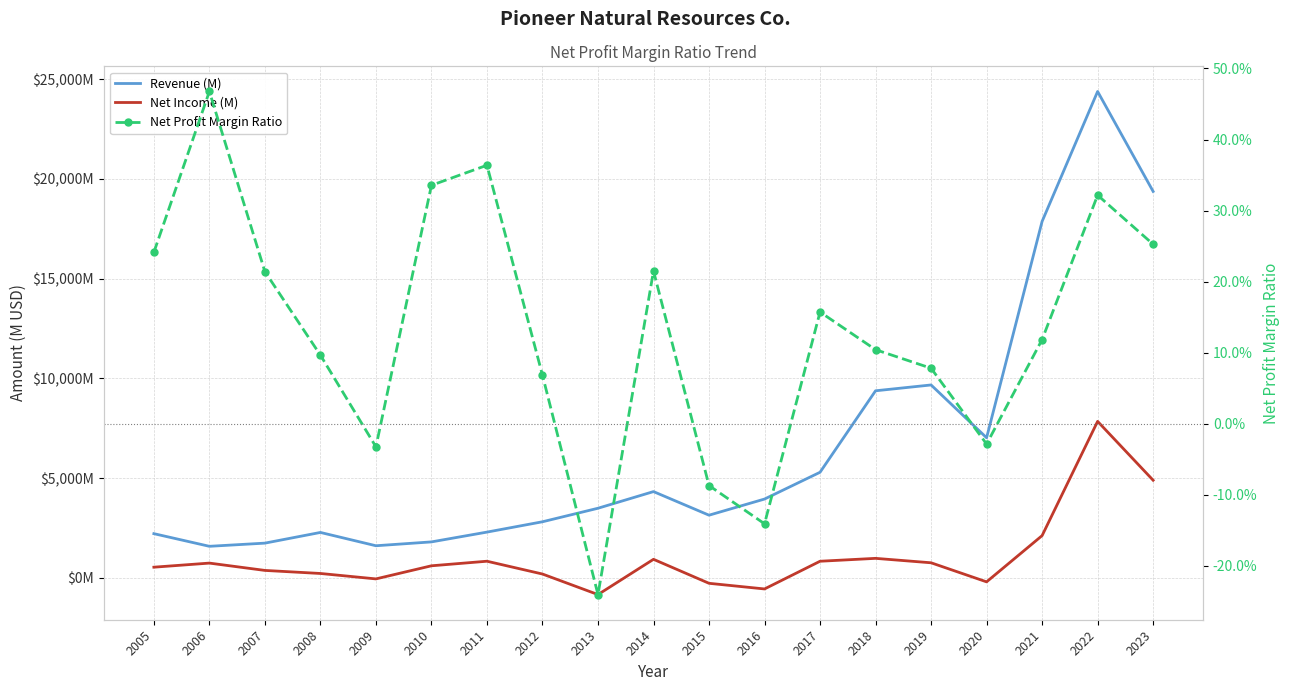

What is the difference between the Revenue (M) values at 2018 and 2021?

8491.0